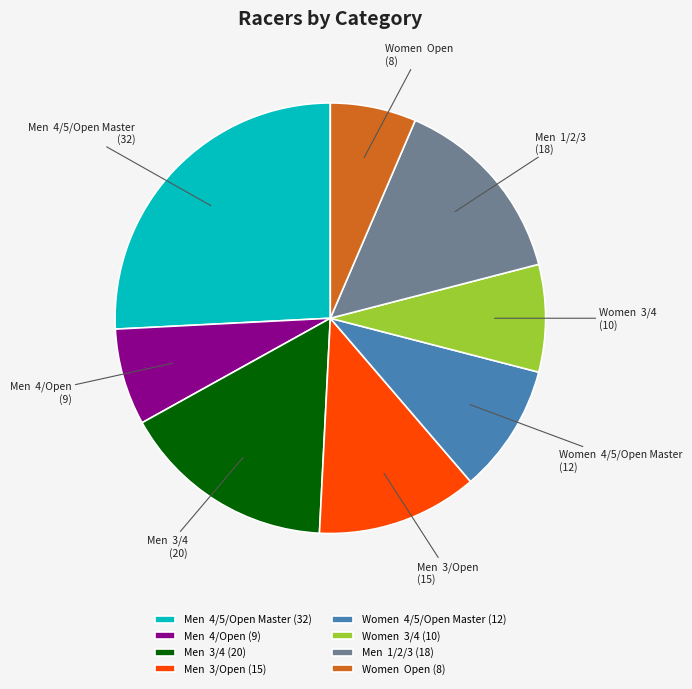

Combined, do Men 3/4 and Men 3/Open account for over 50%?

No